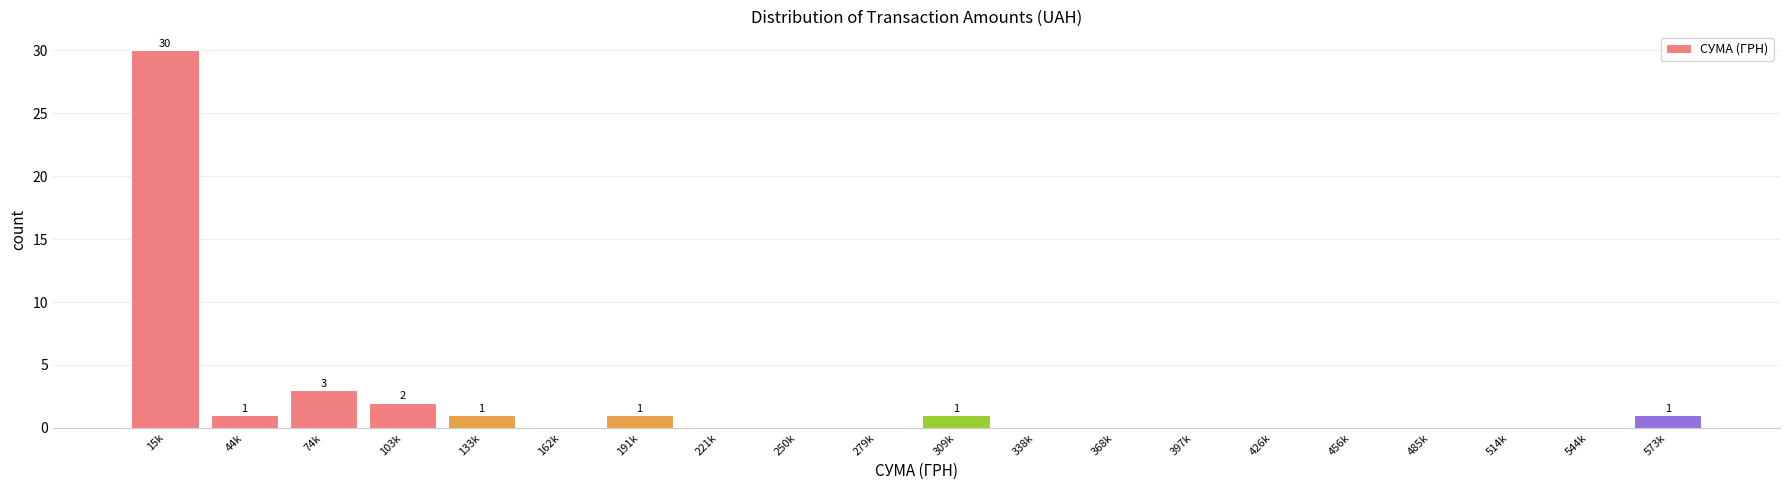

Reading left to right, transcribe all the data shown in this chart.

15k=30	44k=1	74k=3	103k=2	133k=1	162k=0	191k=1	221k=0	250k=0	279k=0	309k=1	338k=0	368k=0	397k=0	426k=0	456k=0	485k=0	514k=0	544k=0	573k=1